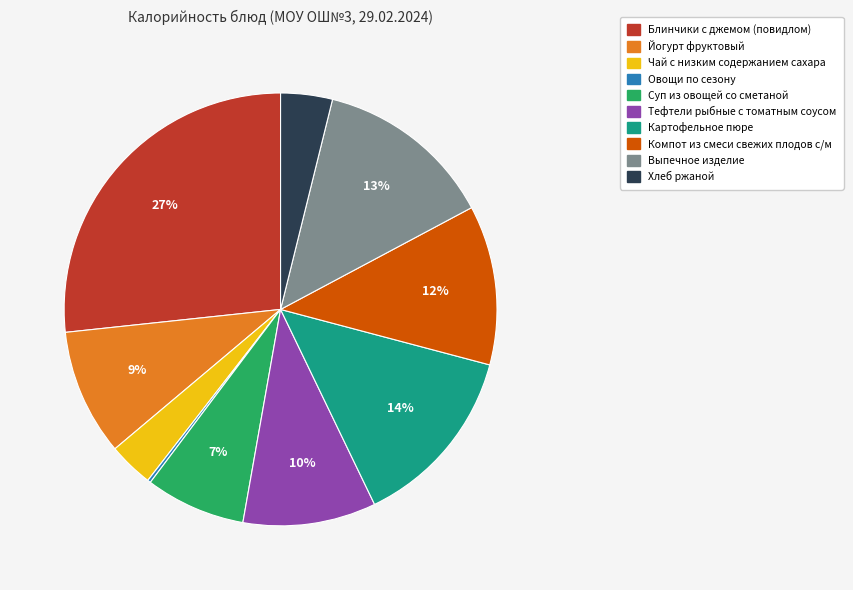

Which category has the biggest portion of the pie?

Блинчики с джемом (повидлом)